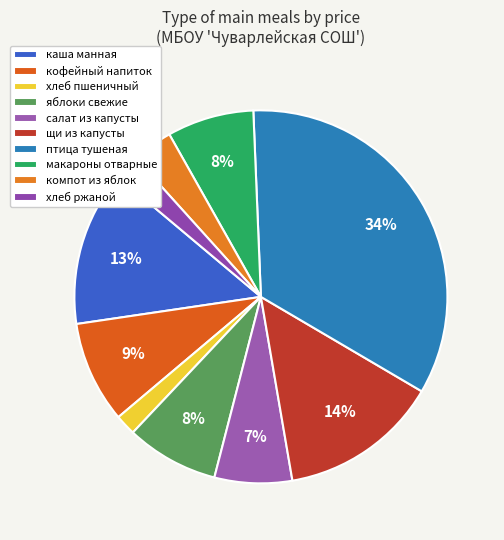

How many slices are in this pie chart?

10